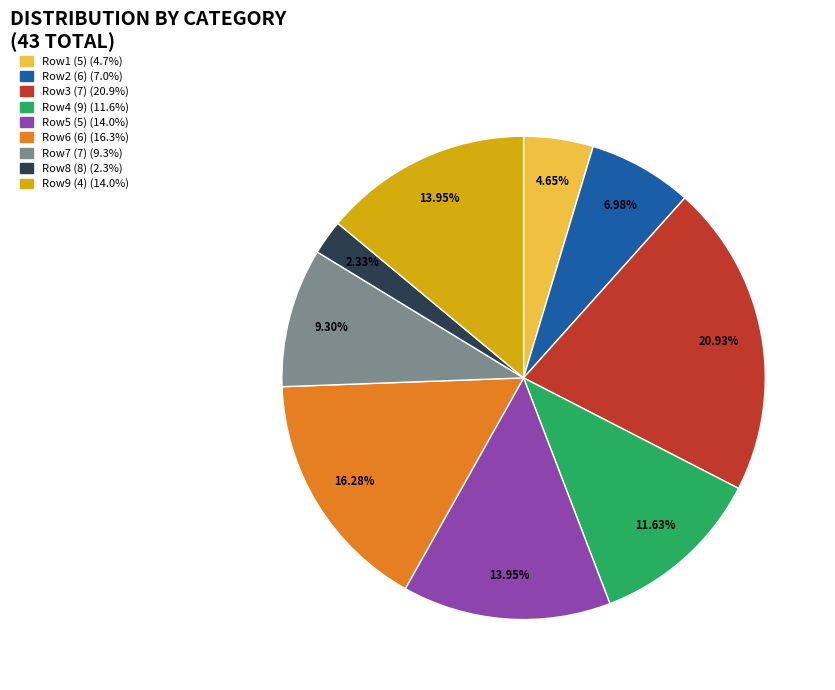

Is there a majority slice in this chart?

No